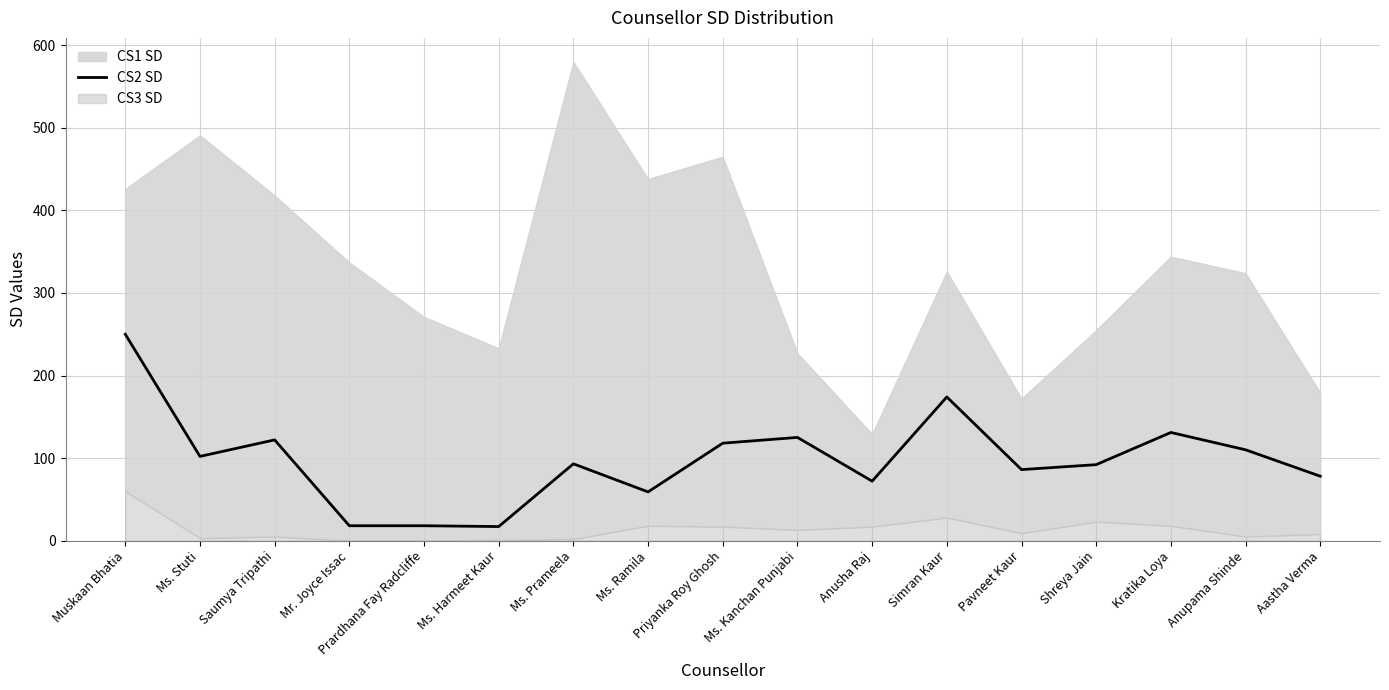

True or false: CS2 SD has a value of 180 at Anupama Shinde.

False